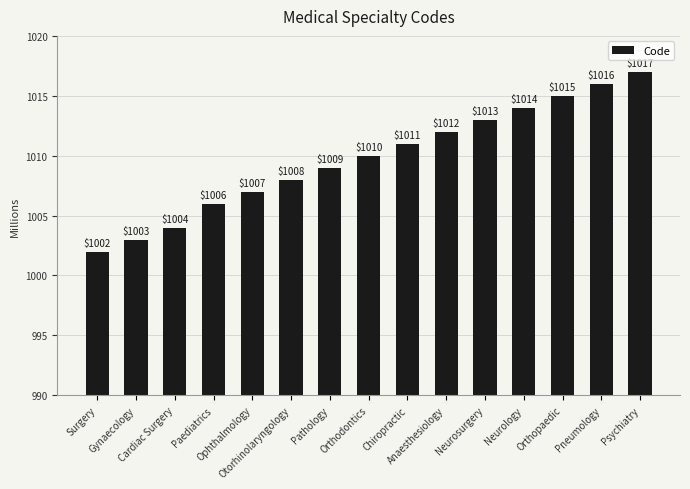

Reading left to right, what are all the values shown in this chart?

Surgery=1002	Gynaecology=1003	Cardiac Surgery=1004	Paediatrics=1006	Ophthalmology=1007	Otorhinolaryngology=1008	Pathology=1009	Orthodontics=1010	Chiropractic=1011	Anaesthesiology=1012	Neurosurgery=1013	Neurology=1014	Orthopaedic=1015	Pneumology=1016	Psychiatry=1017